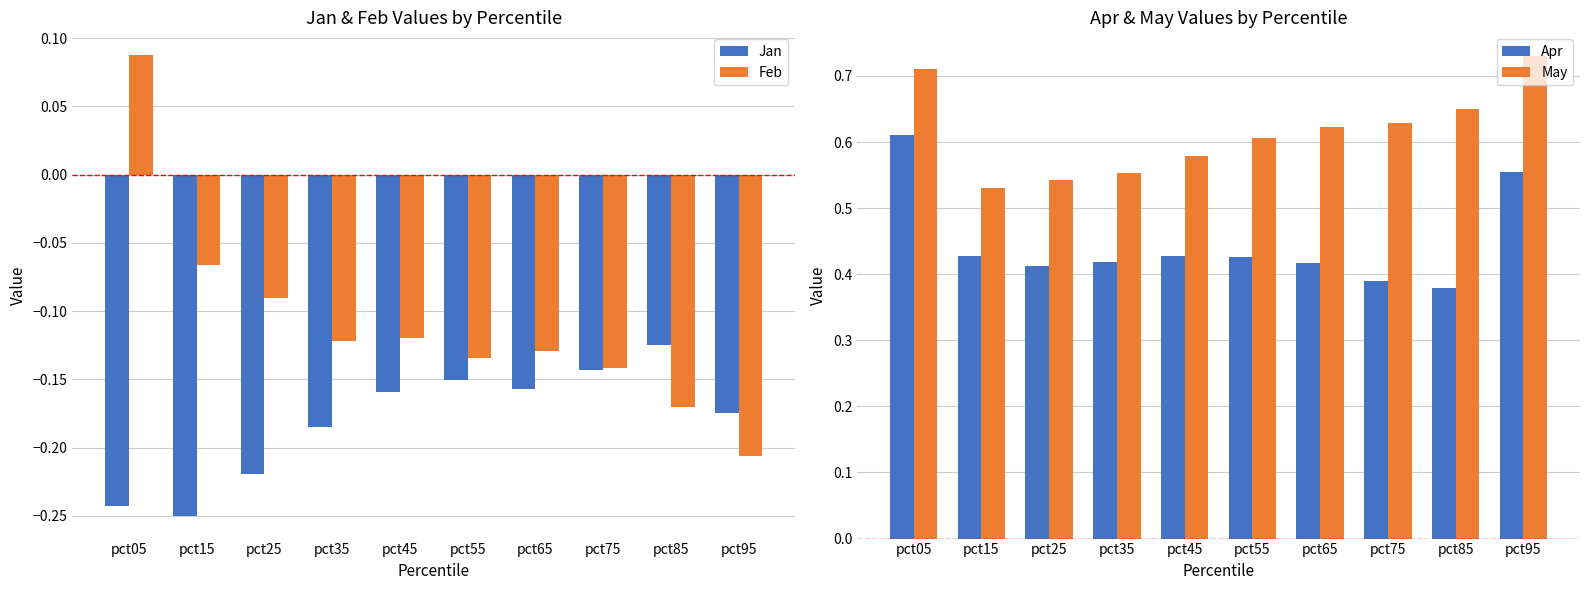

The value of Apr at pct05 is 0.1. True or false?

False